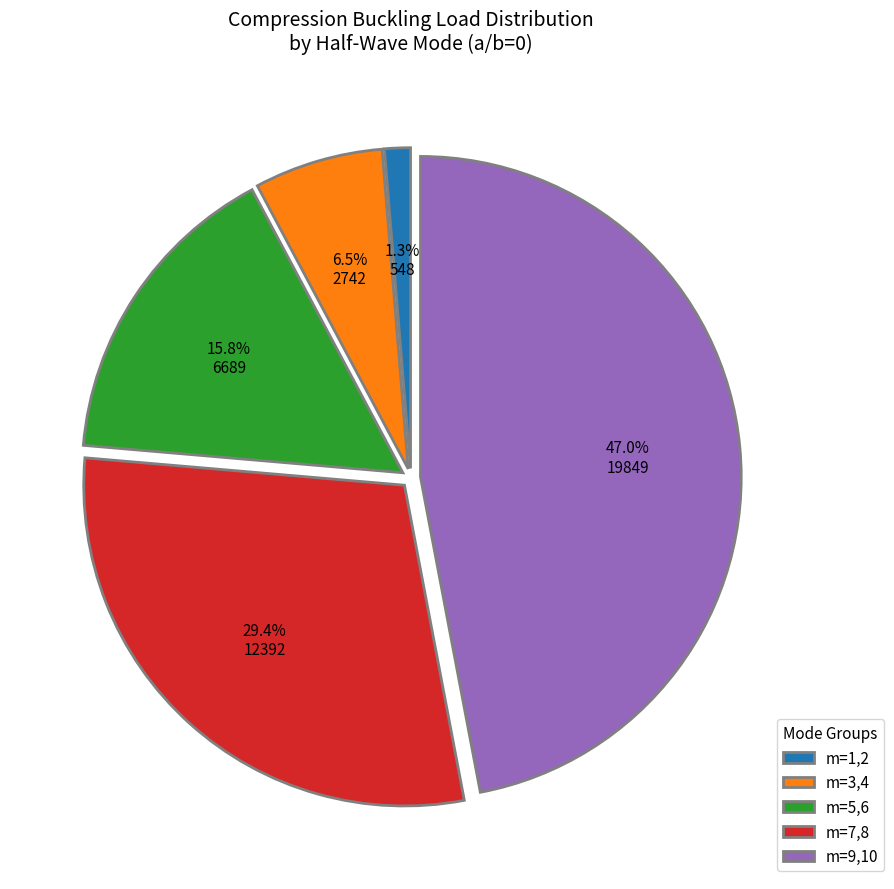

Rank the categories by value from lowest to highest.

m=1,2, m=3,4, m=5,6, m=7,8, m=9,10